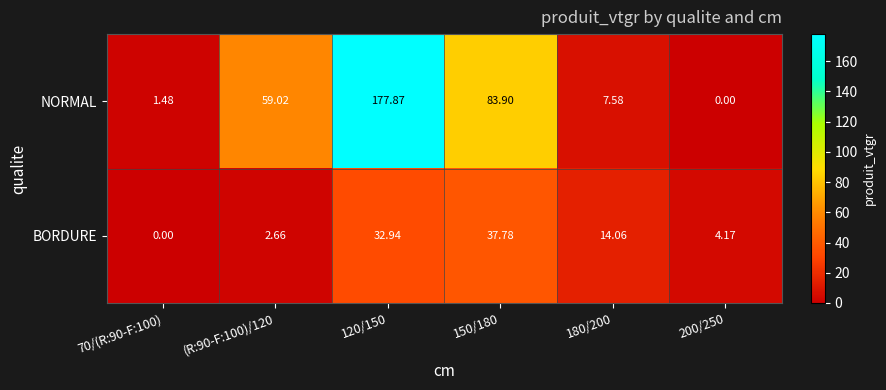

List the series in order of their overall mean, highest first.

NORMAL, BORDURE